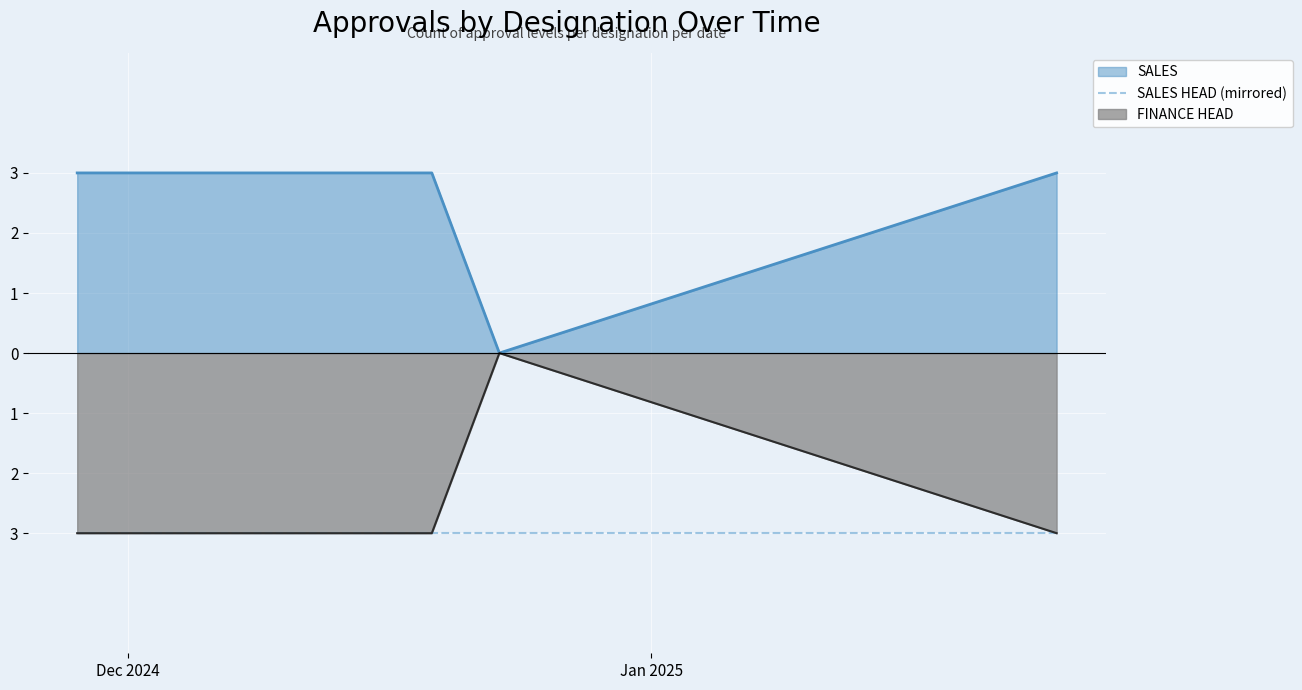

Is the value of FINANCE HEAD at 2025-01-25 greater than the value of SALES at 2024-12-23?

No